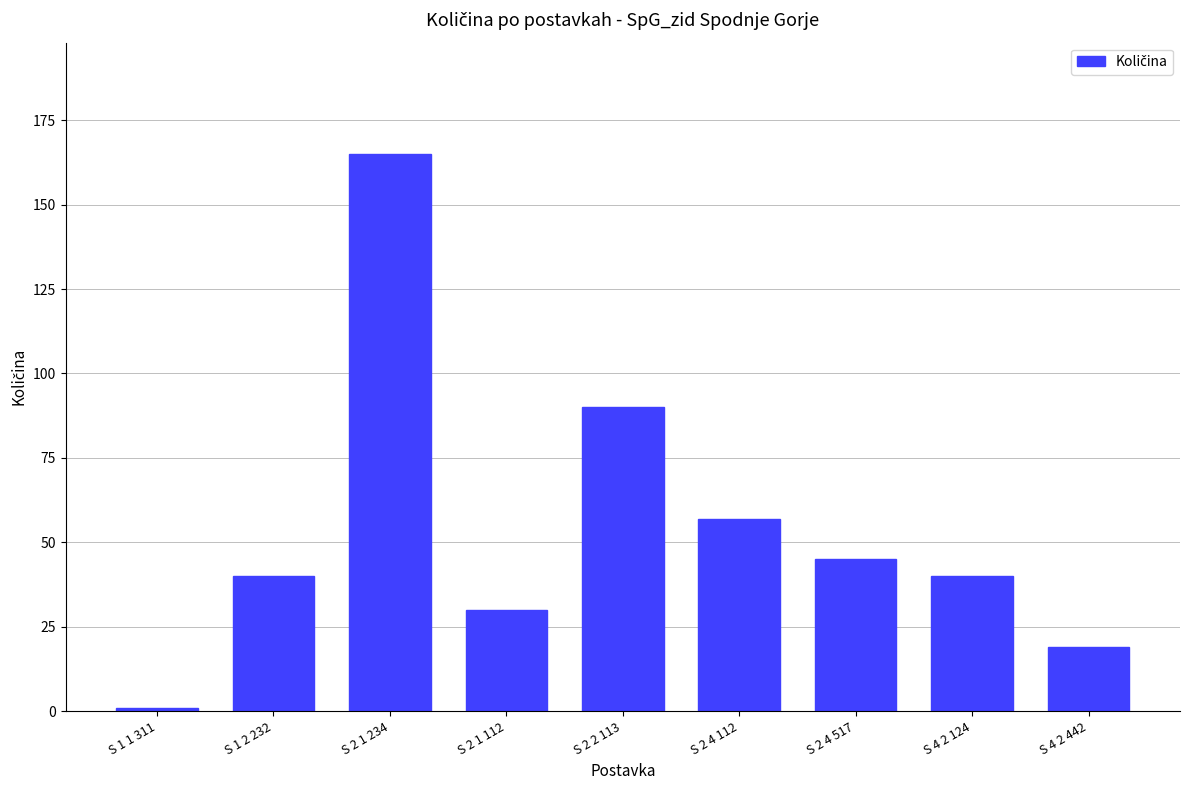

What is the average value?

54